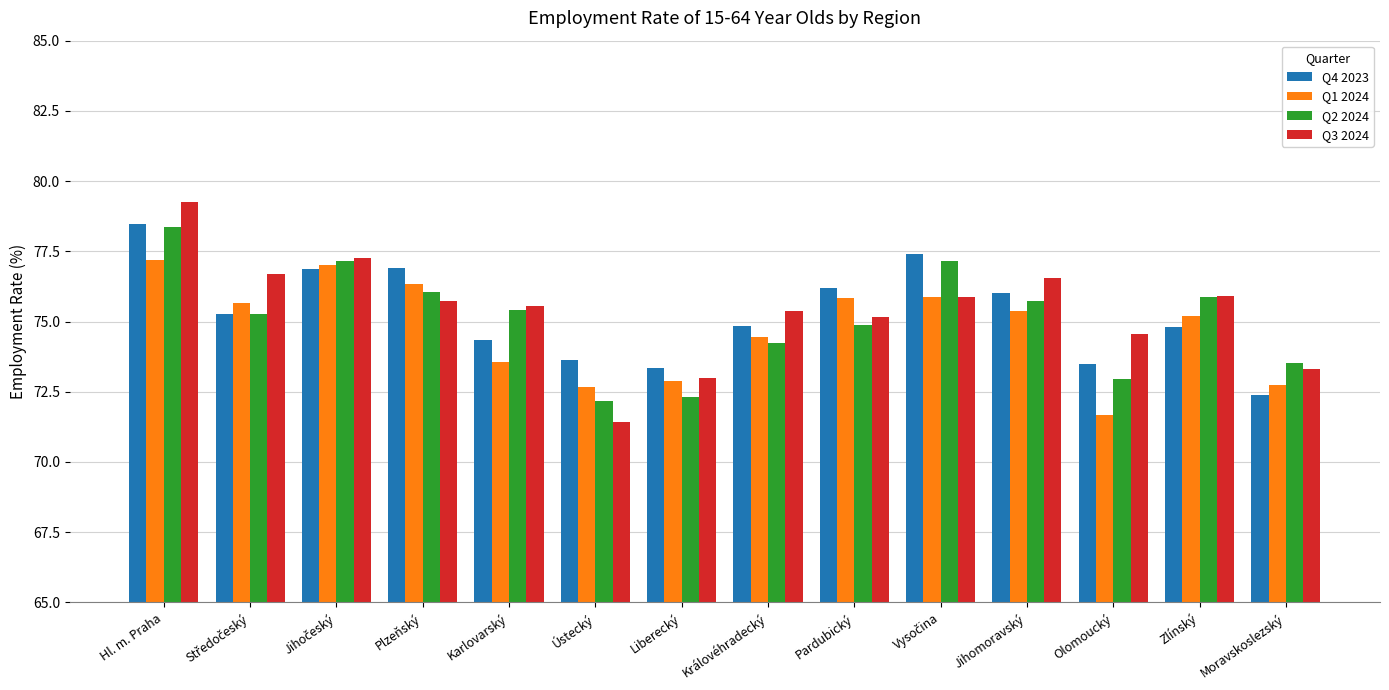

How many values in the Q3 2024 series exceed 75?

10